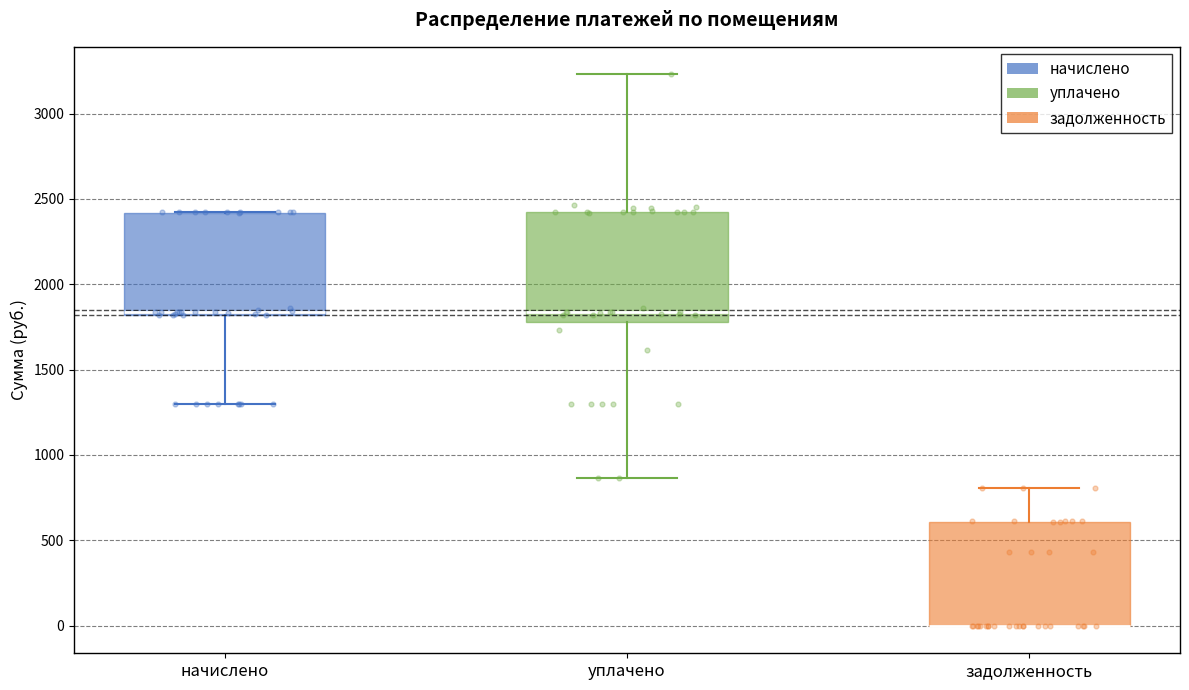

Reading left to right, read every box against the y-axis: the position of its median line, the range the box covers, and the ends of its whiskers. The values are not printed on the chart, so give them approximately, as read against the axis.

начислено: median 1850, box 1800 to 2400, whiskers 1300 to 2400
уплачено: median 1850, box 1800 to 2400, whiskers 850 to 3250
задолженность: median 0 (drawn on the box's lower edge), box 0 to 600, whiskers 0 to 800